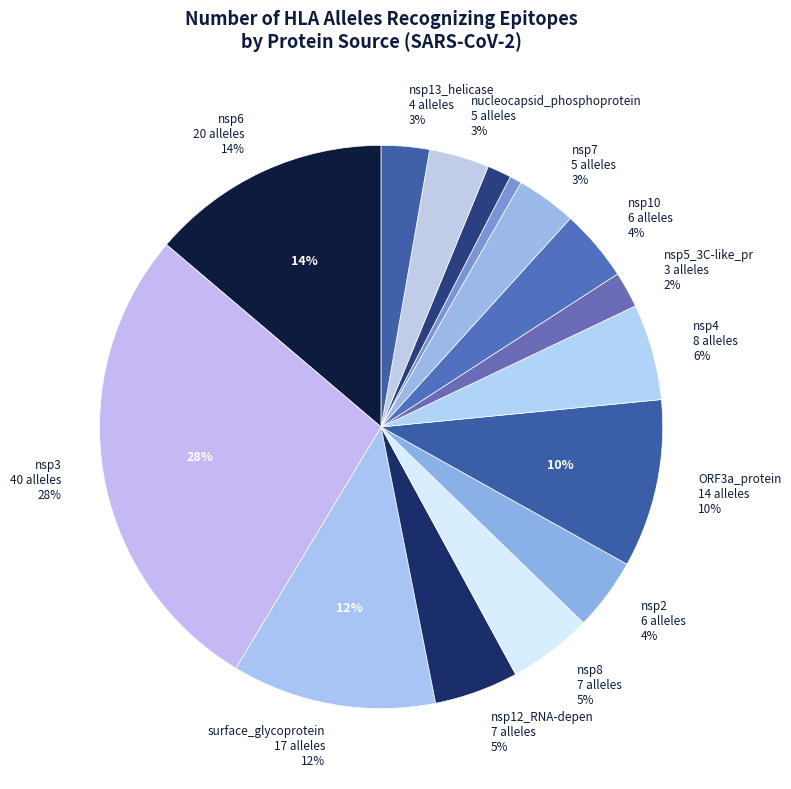

Is it true that nsp1_leader_pro is 1% of the pie?

True